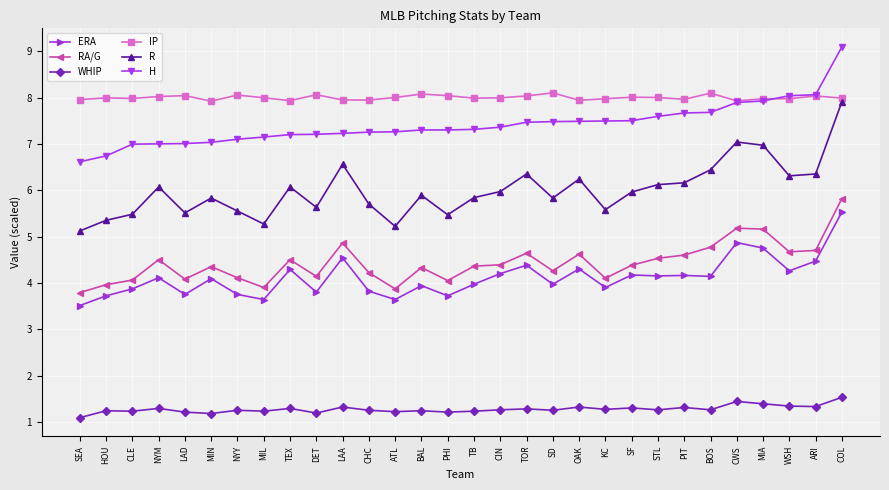

What is the label of the 23rd point from the left?

STL